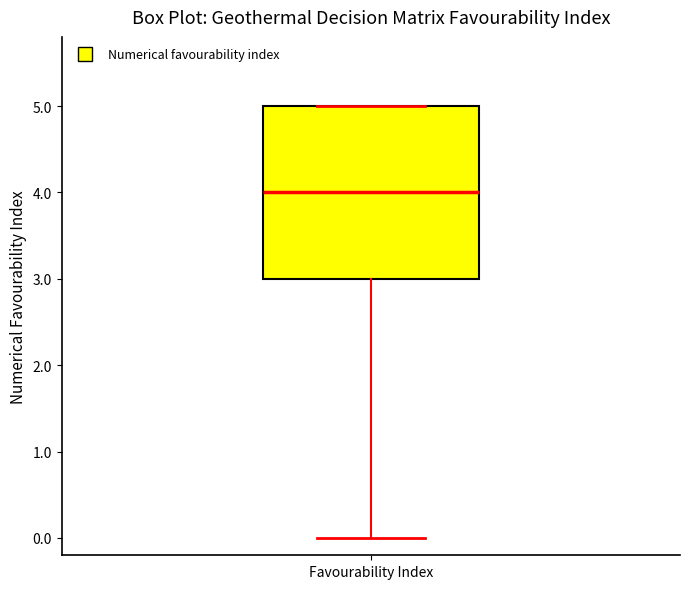

Read this box plot against the y-axis: the position of the median line, the range covered by the box, and the ends of both whiskers. The values are not printed on the chart, so give them approximately, as read against the axis.

median 4, box 3 to 5, whiskers 0 to 5